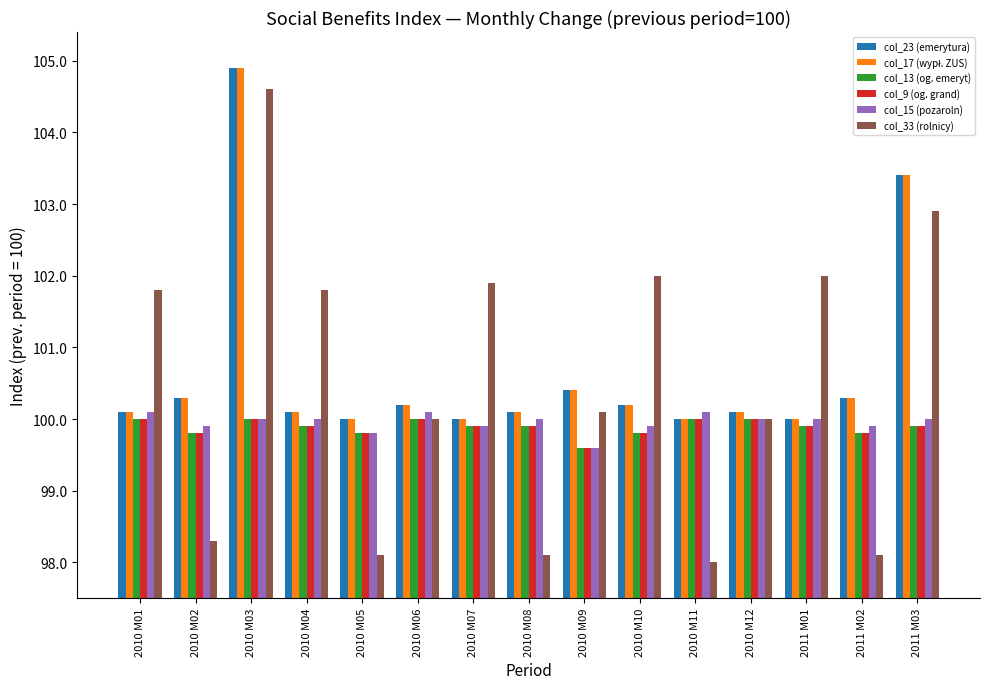

How many col_13 (og. emeryt) values are between 99 and 100?

15